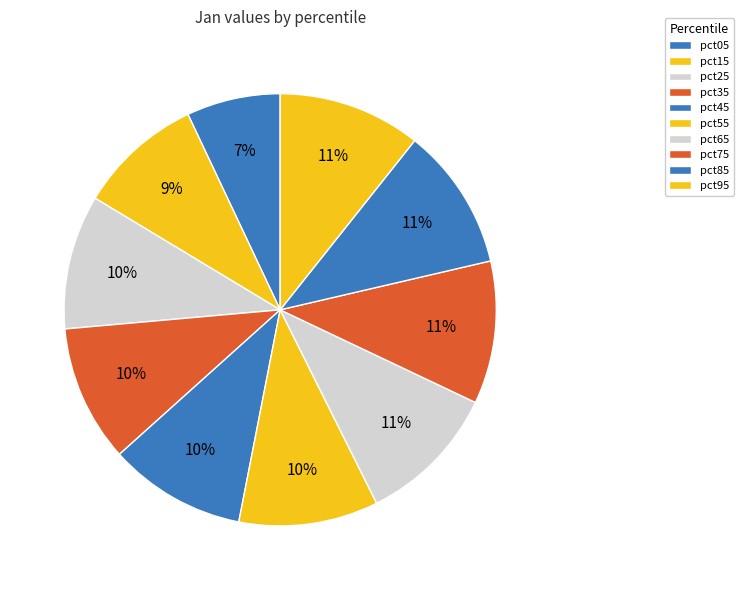

What is the change in value from pct15 to pct45?

+0.1